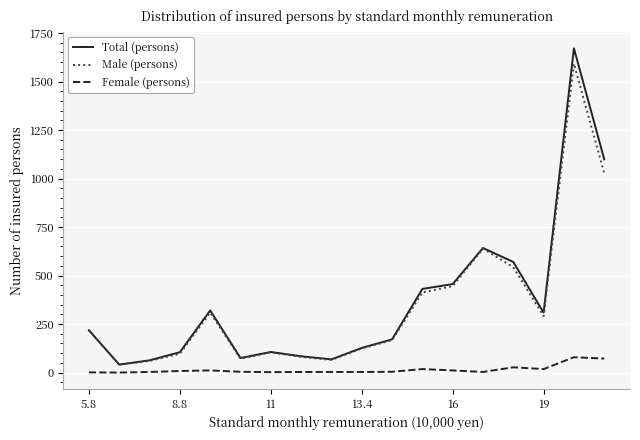

What are all the series names shown in the legend?

Total (persons), Male (persons), Female (persons)